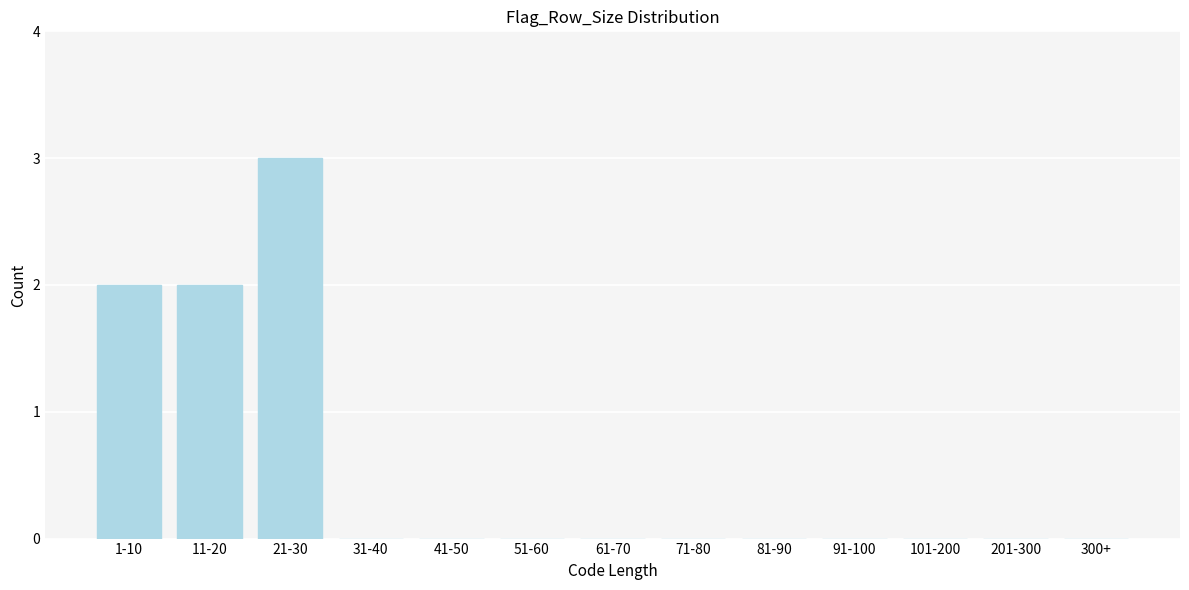

Reading left to right, what are all the values shown in this chart?

1-10=2	11-20=2	21-30=3	31-40=0	41-50=0	51-60=0	61-70=0	71-80=0	81-90=0	91-100=0	101-200=0	201-300=0	300+=0